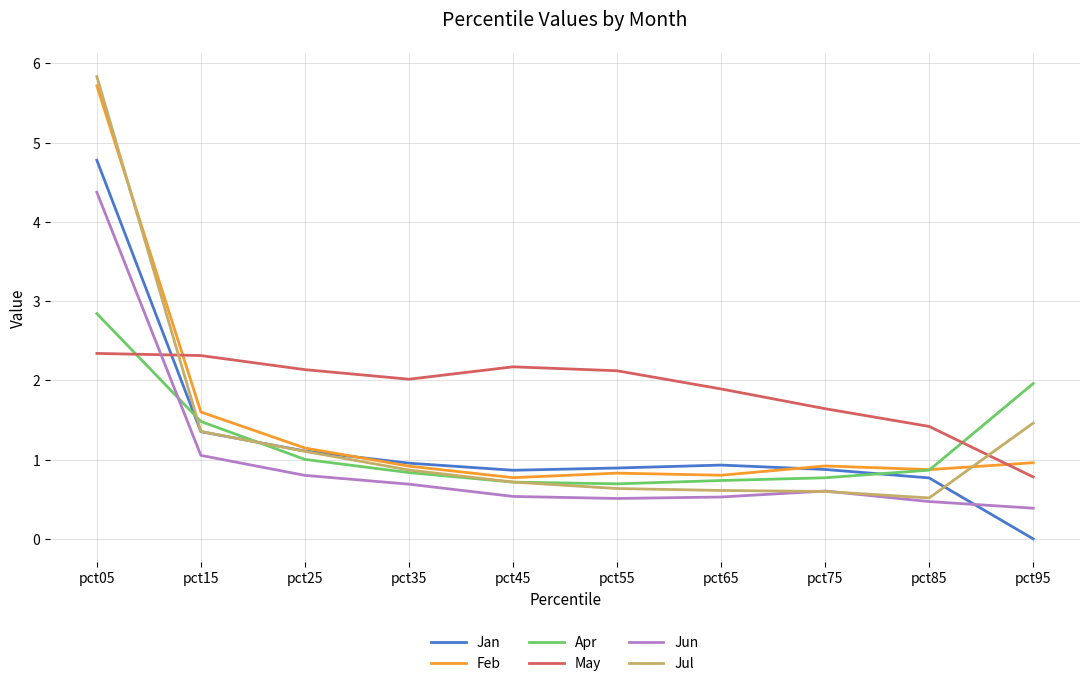

Which category has the highest value in the Apr series?

pct05